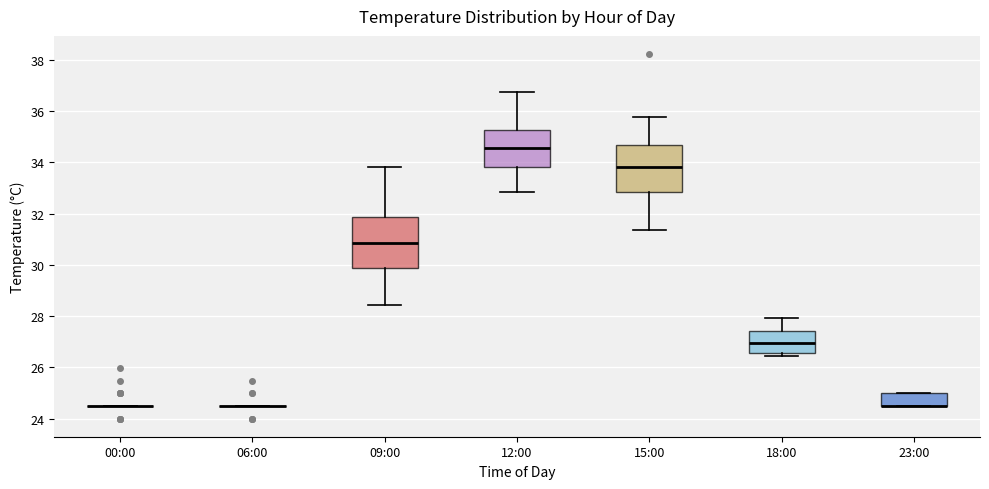

Reading left to right, read every box against the y-axis: the position of its median line, the range the box covers, and the ends of its whiskers. The values are not printed on the chart, so give them approximately, as read against the axis.

00:00: box collapsed to a line at 24.6, whiskers 24.6 to 24.6
06:00: box collapsed to a line at 24.6, whiskers 24.6 to 24.6
09:00: median 30.8, box 29.8 to 31.8, whiskers 28.4 to 33.8
12:00: median 34.6, box 33.8 to 35.2, whiskers 32.8 to 36.8
15:00: median 33.8, box 32.8 to 34.6, whiskers 31.4 to 35.8
18:00: median 27.0, box 26.6 to 27.4, whiskers 26.4 to 28.0
23:00: median 24.6 (drawn on the box's lower edge), box 24.6 to 25.0, whiskers 24.6 to 25.0